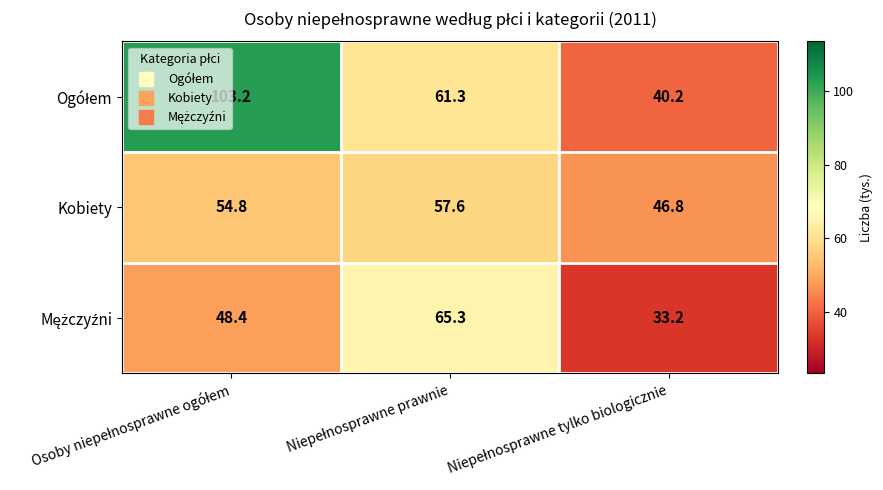

What is the minimum value shown in the chart?

33.2